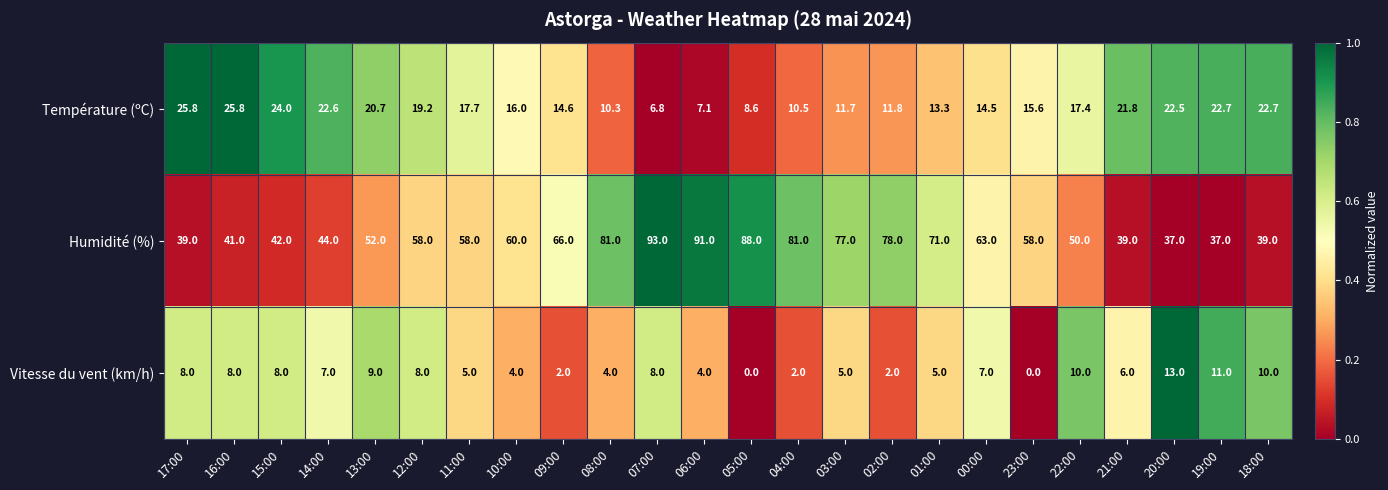

Which category has the highest value across all series?

07:00